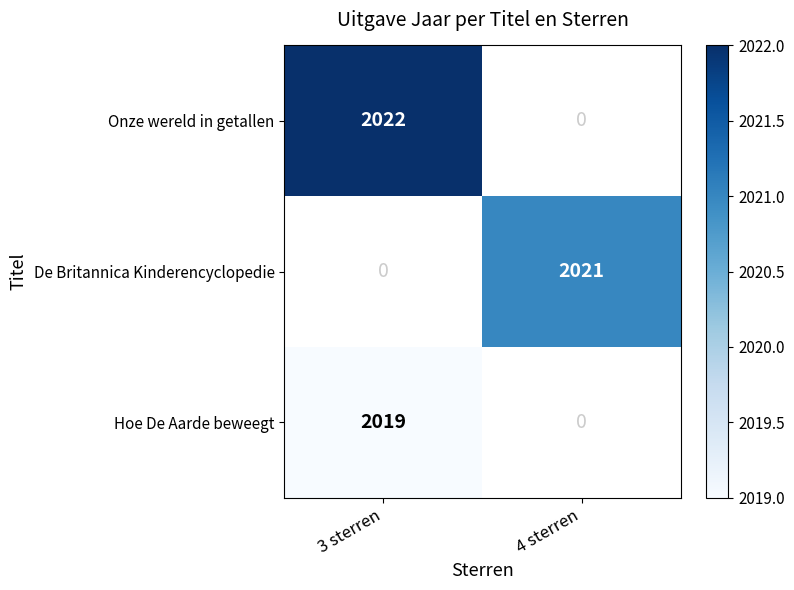

What is the difference between the maximum and minimum values in the Hoe De Aarde beweegt series?

2019